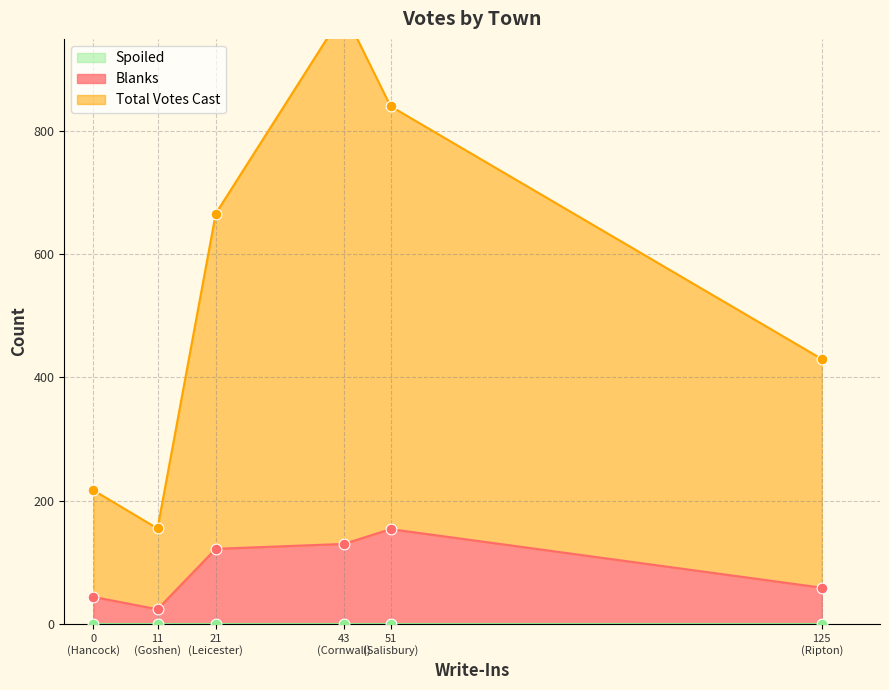

At which category is the sum across all series the highest?

Cornwall